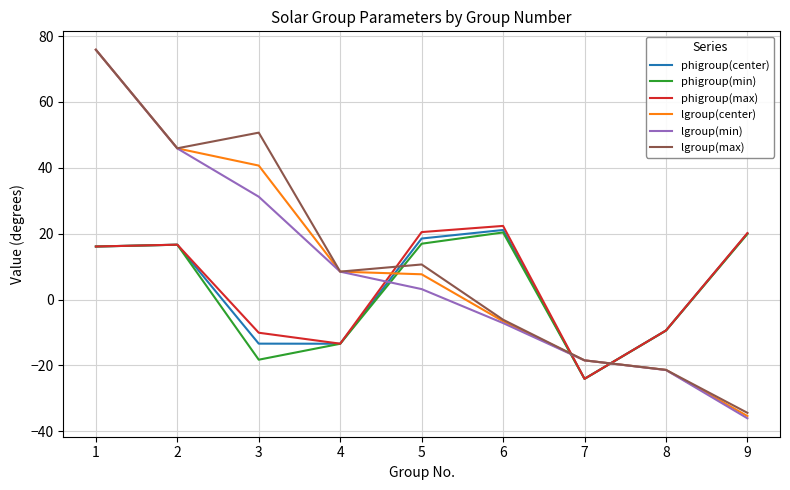

What is the difference between the phigroup(center) values at 6 and 9?

1.1